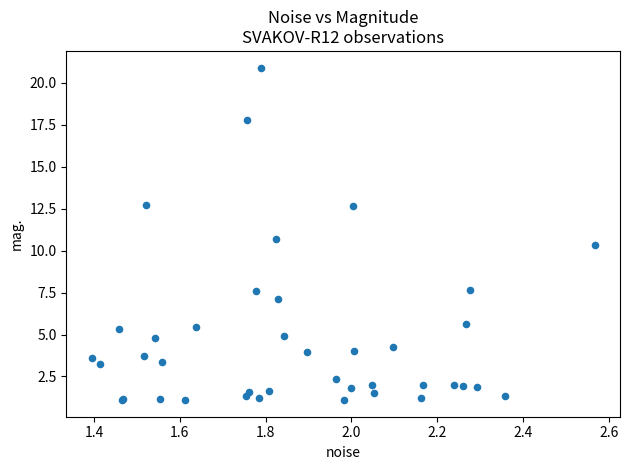

What Y value in the scatter plot is closest to 11?

10.7